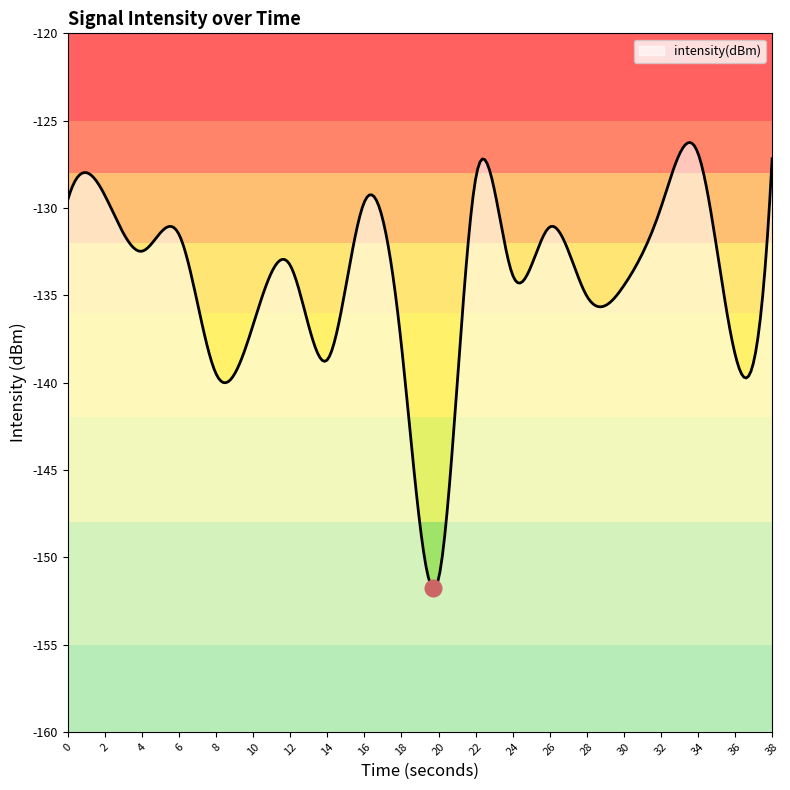

What is the change in value from 6 to 30?

-2.9